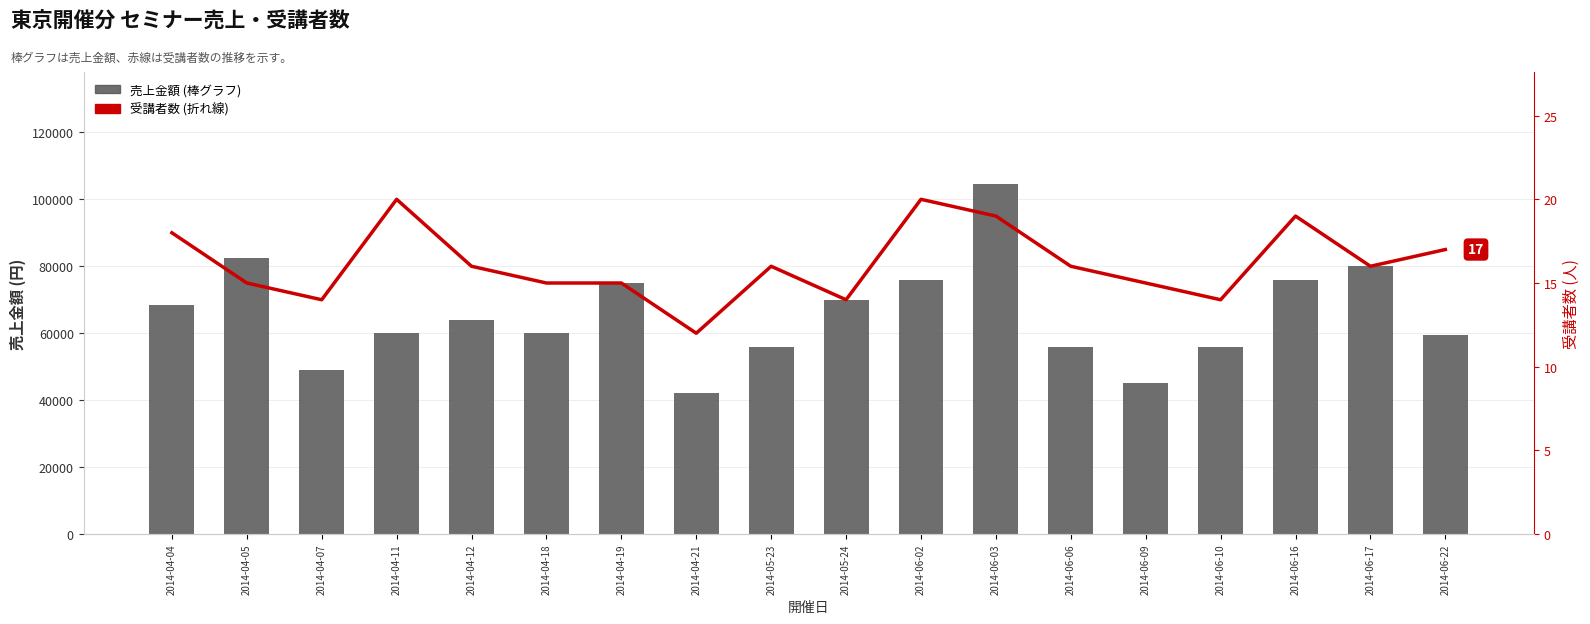

Reading left to right, extract all data points from this chart.

売上金額: 68400	82500	49000	60000	64000	60000	75000	42000	56000	70000	76000	104500	56000	45000	56000	76000	80000	59500
受講者数: 18	15	14	20	16	15	15	12	16	14	20	19	16	15	14	19	16	17